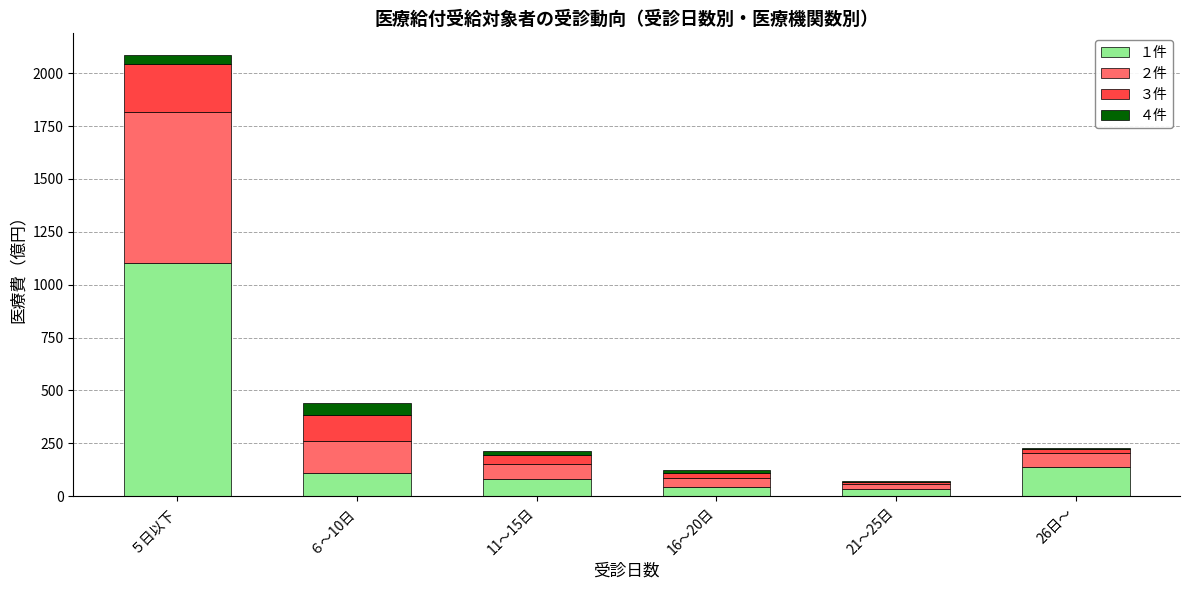

At which category is the sum across all series the highest?

５日以下